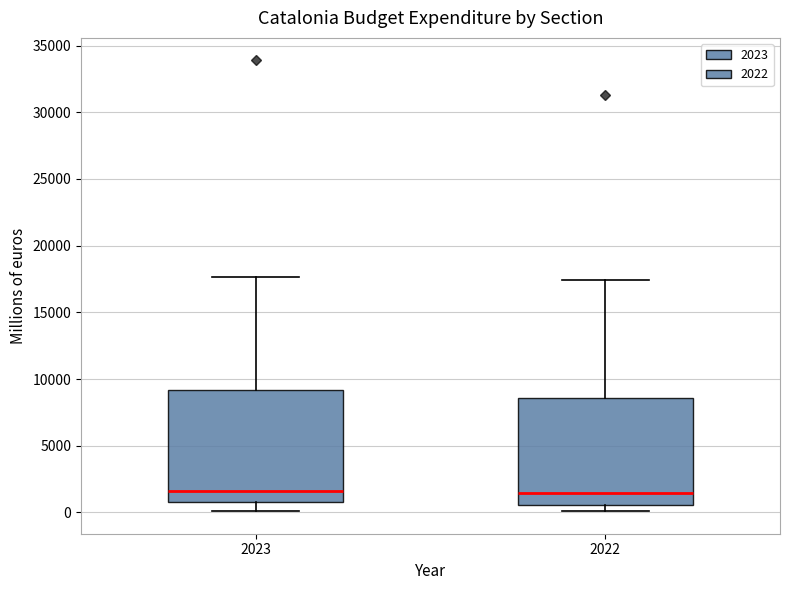

Reading left to right, transcribe this box plot: for each box, give where its median line is, the range the box spans, and where its two whiskers end, as read against the y-axis. The values are not printed on the chart, so give them approximately, as read against the axis.

2023: median 1500, box 500 to 9000, whiskers 0 to 17500
2022: median 1500, box 500 to 8500, whiskers 0 to 17500